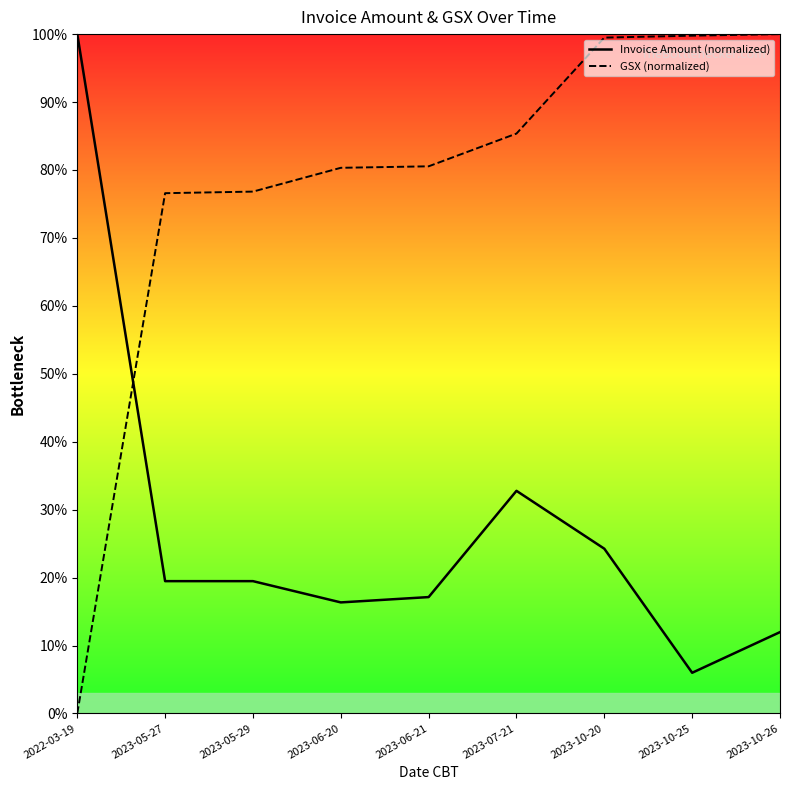

What is the difference between the maximum and second lowest values in the Invoice Amount (normalized) series?

88.0